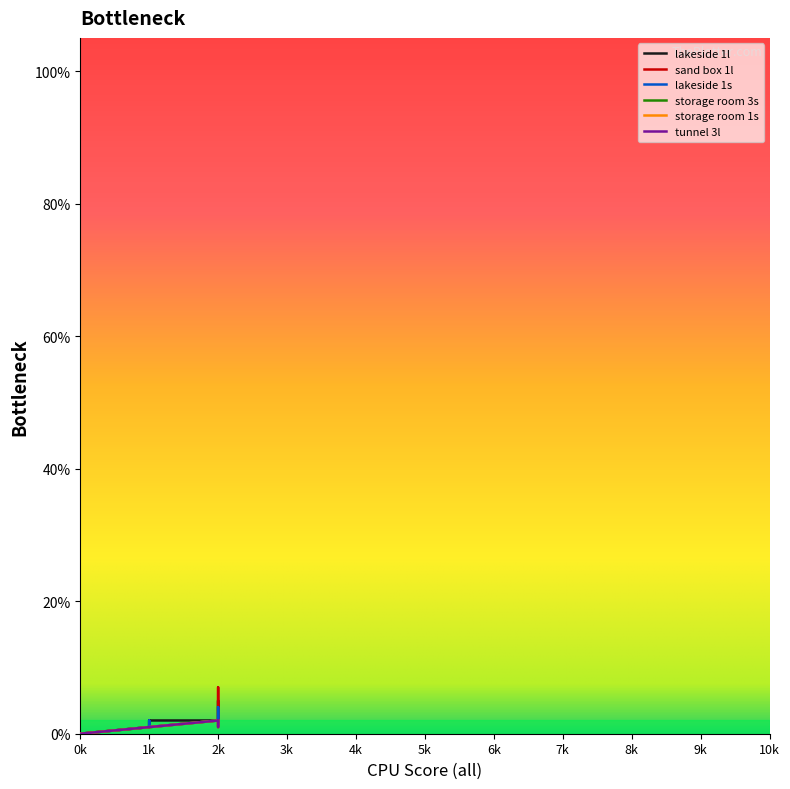

What is the difference between the maximum and minimum values in the storage room 1s series?

0.1